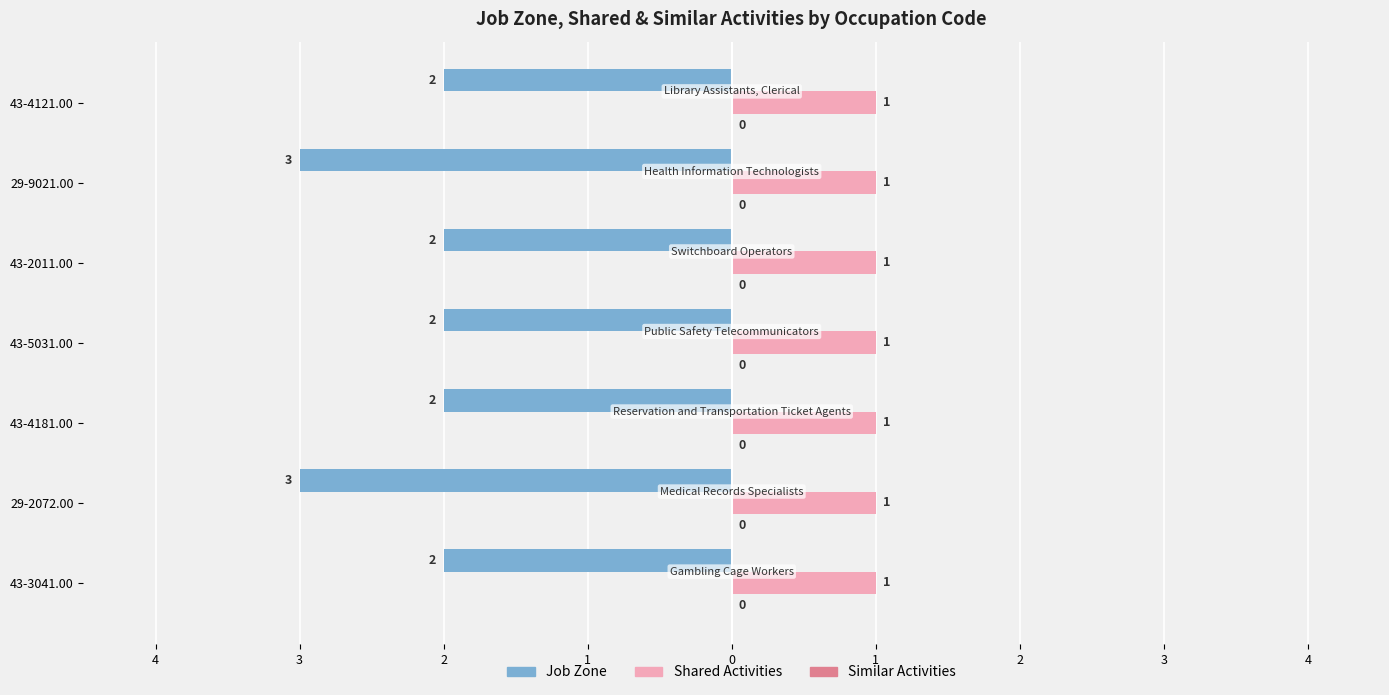

What is the average value of the Job Zone series?

-2.3